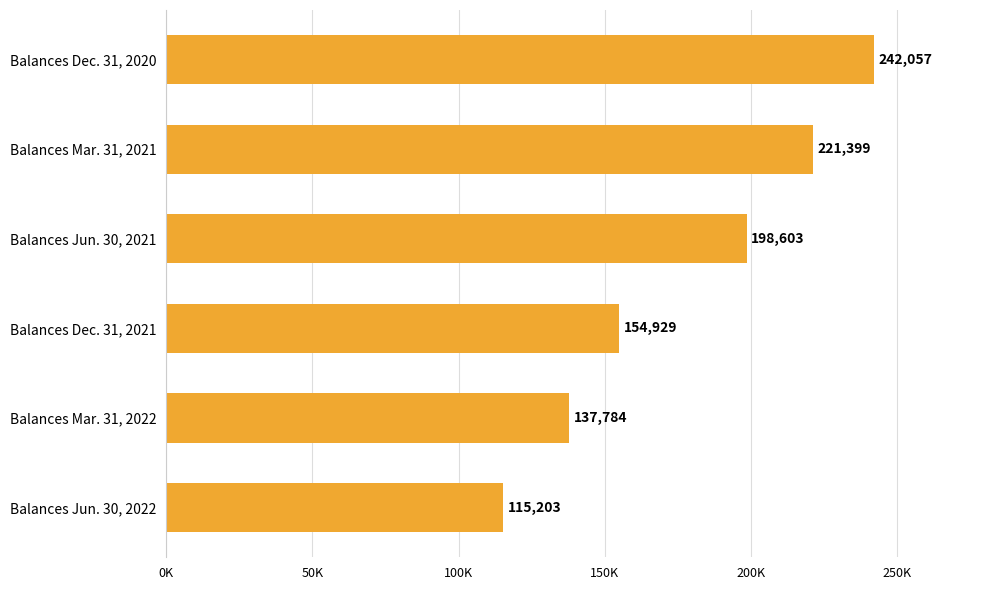

Does the chart contain any negative values?

No